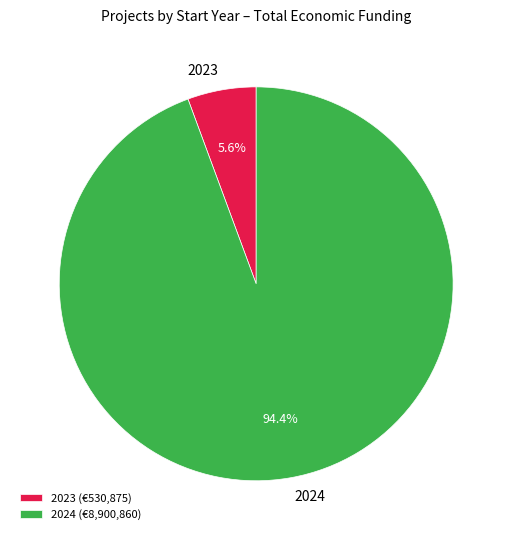

How many slices are in this pie chart?

2